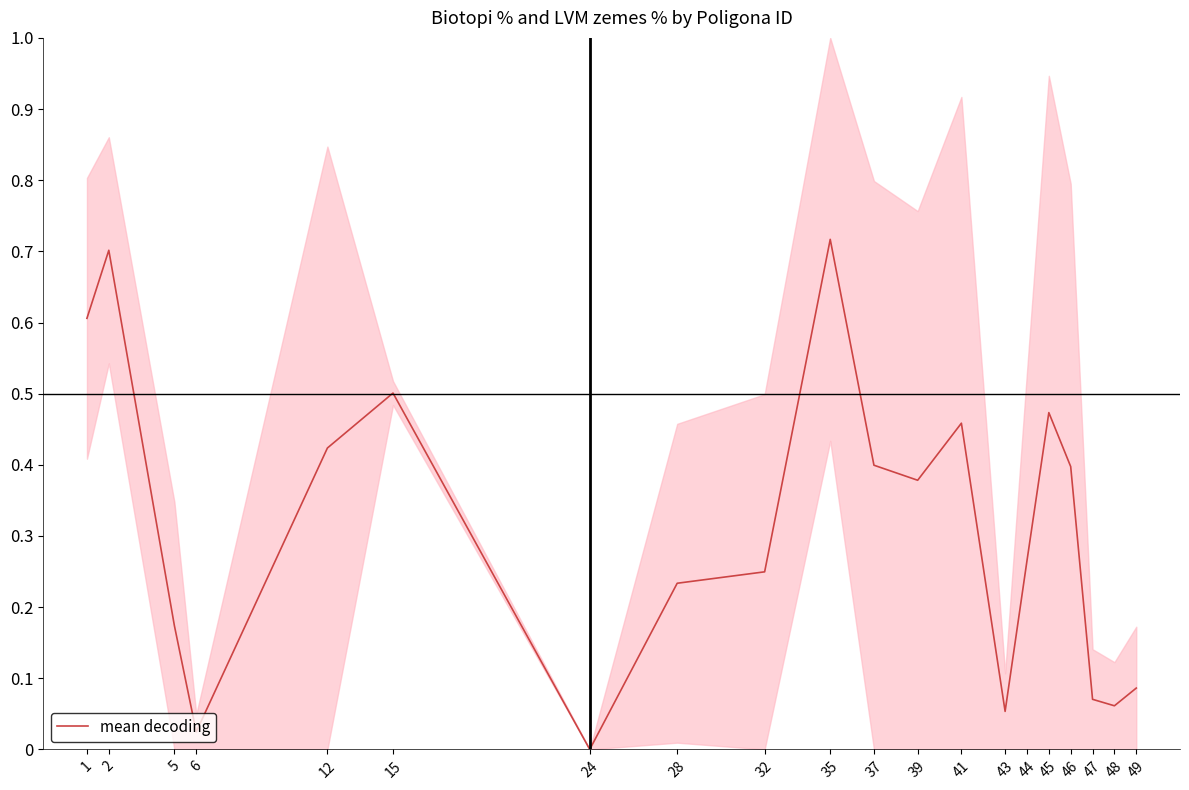

At which label is the value closest to 0?

24